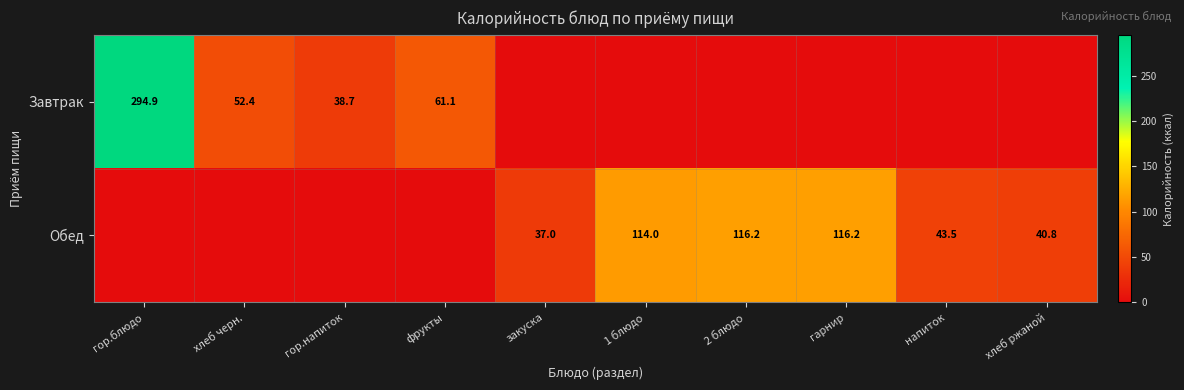

What is the difference between the Обед values at 1 блюдо and хлеб ржаной?

73.2